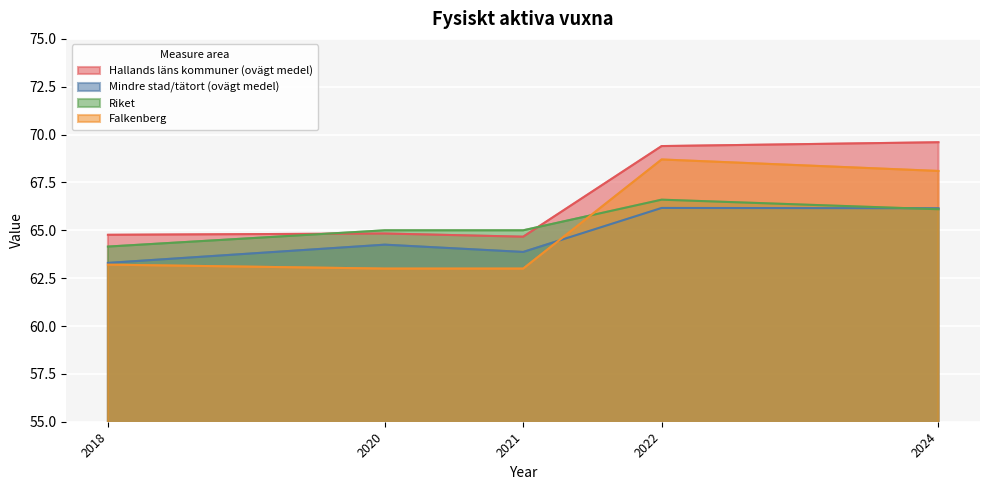

How many categories are shown in the chart?

5